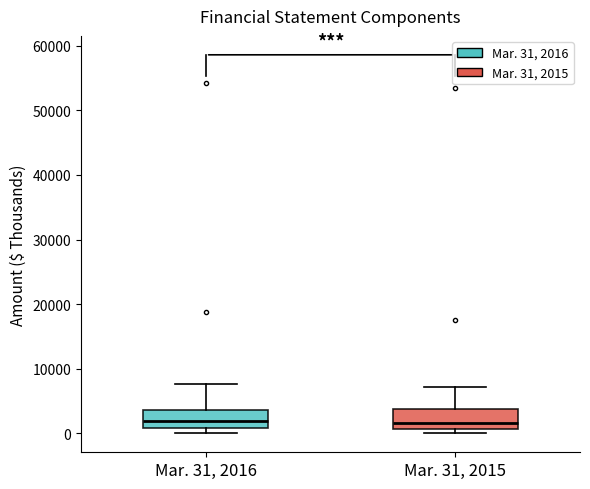

Where does the upper whisker of the box for Mar. 31, 2016 end on the y-axis? The values are not printed on the chart, so give them approximately, as read against the axis.

8000